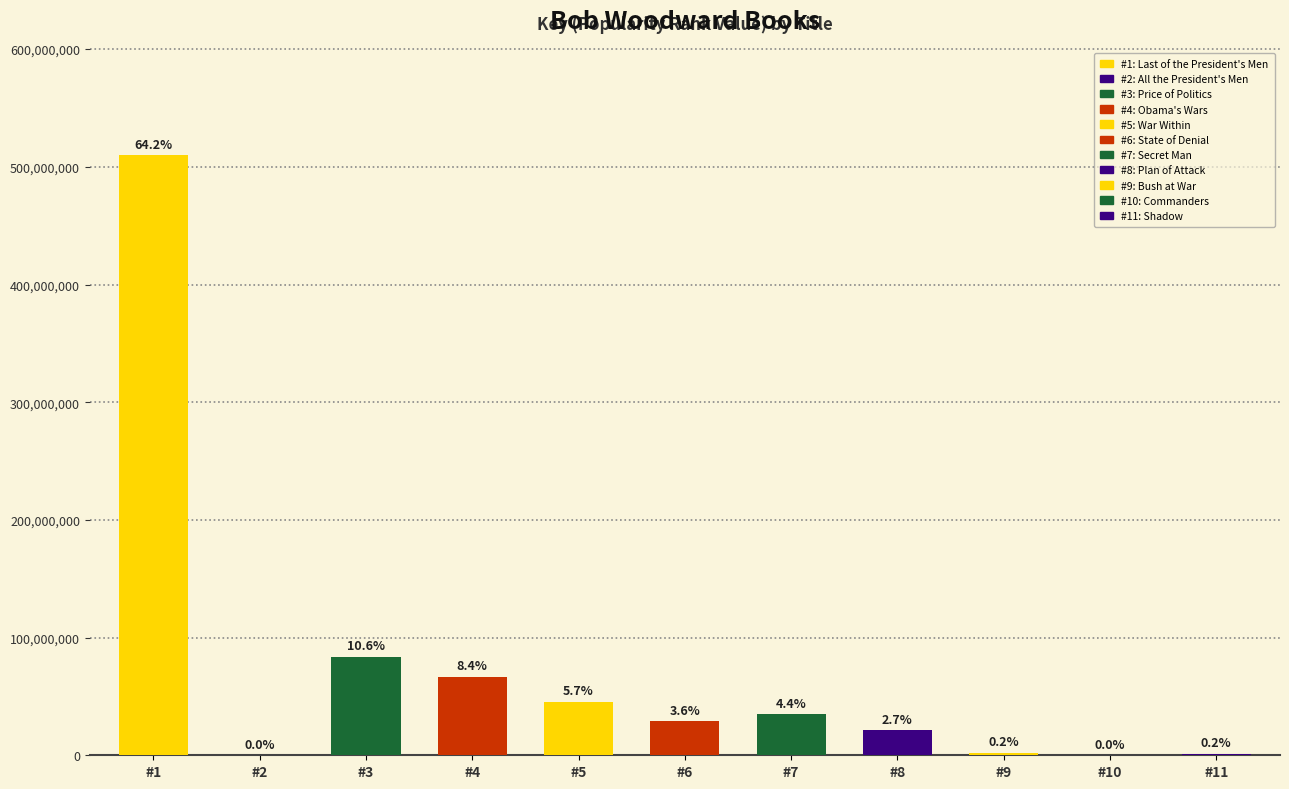

What is the difference between the values at War Within and Price of Politics?

38439666